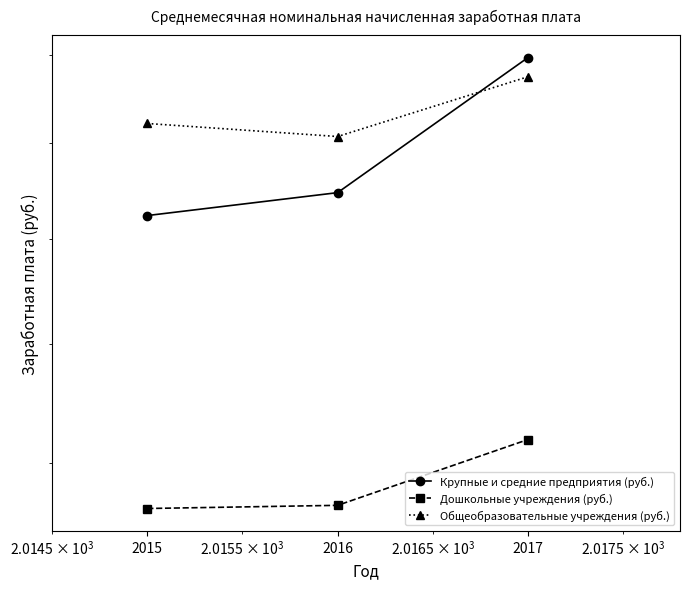

Read the Общеобразовательные учреждения (руб.) value at 2016.

22137.9